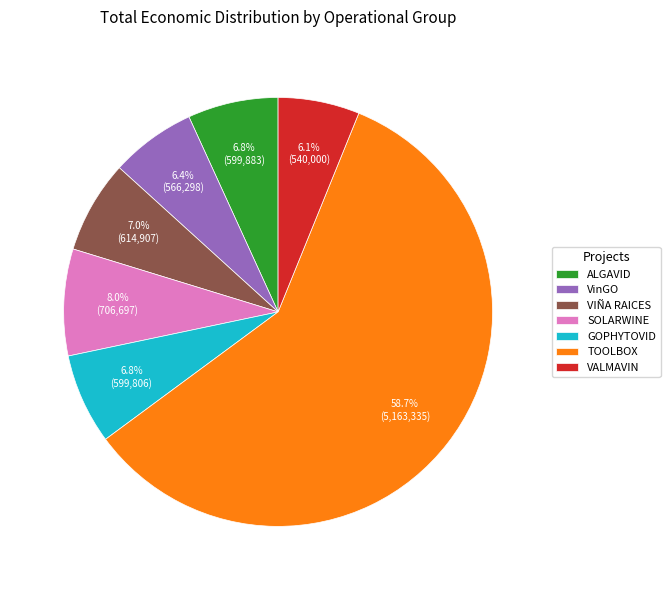

How much of the chart is everything except VIÑA RAICES?

93.0%